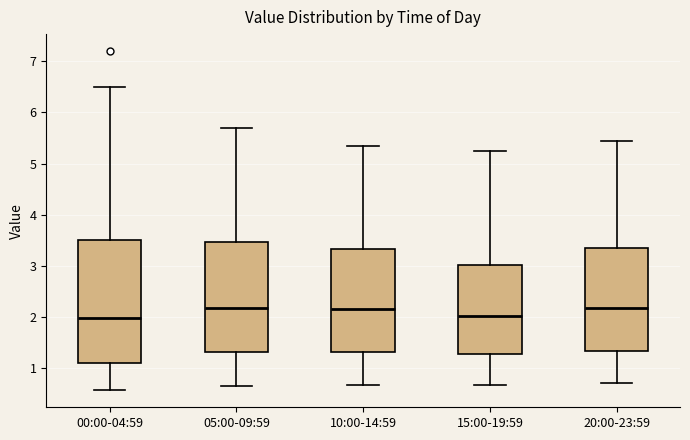

Comparing the boxes themselves (not the whiskers), which one is the tallest?

00:00-04:59